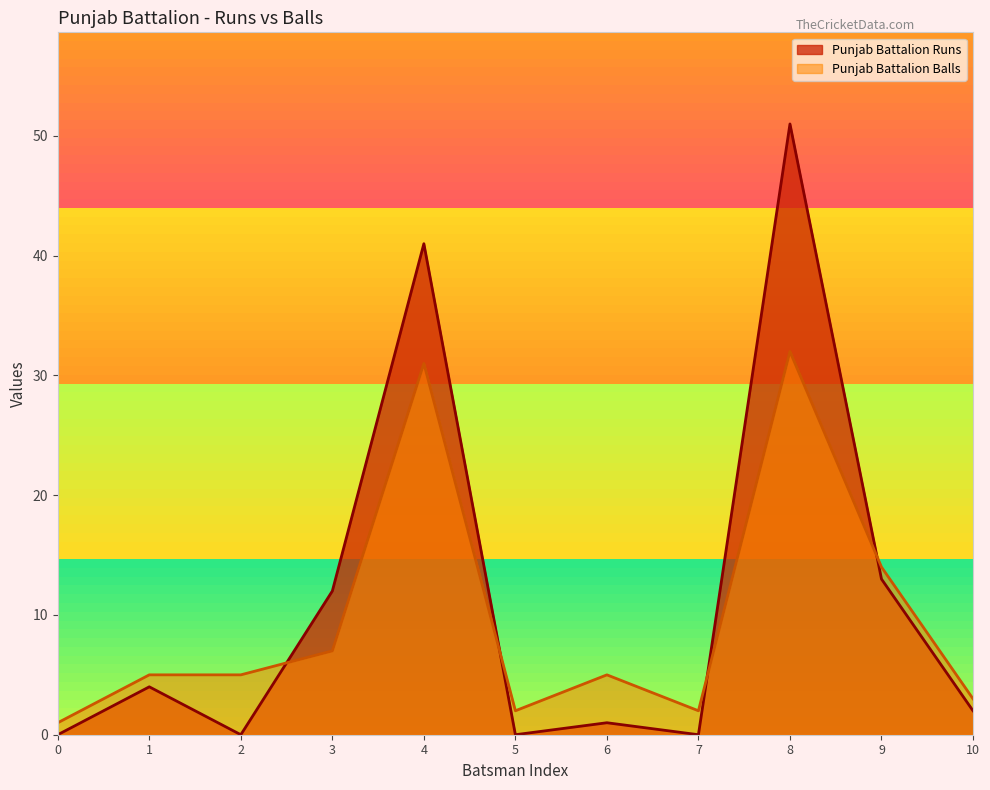

What is the average value of the Punjab Battalion Balls series?

10